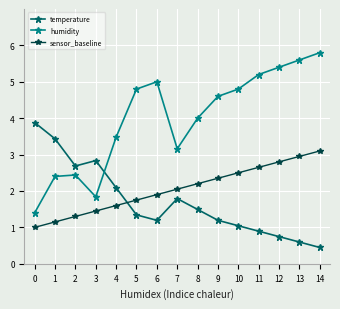

What is the difference between the maximum and second lowest values in the humidity series?

4.0